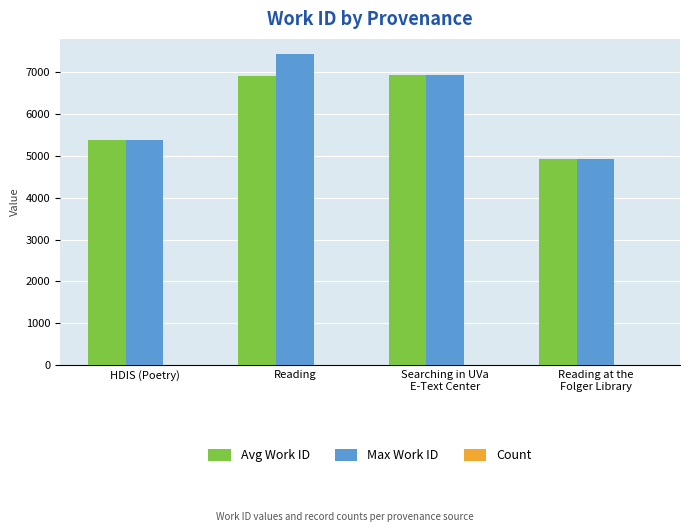

What is the sum of all Max Work ID values?

24598